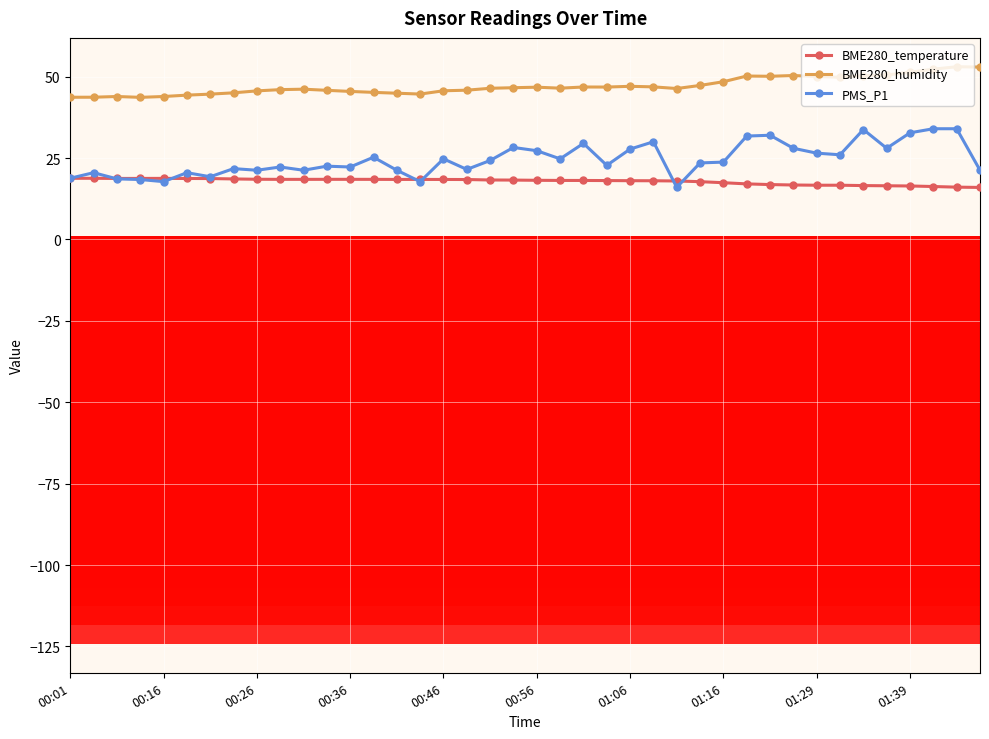

At how many categories does at least one series exceed 36?

40